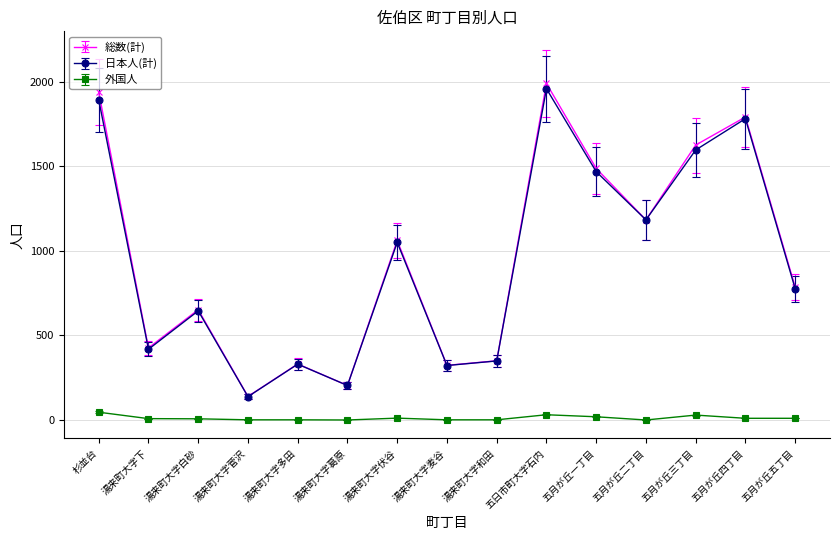

Between 五月が丘三丁目 and 五月が丘五丁目, which series saw the biggest shift?

総数(計)